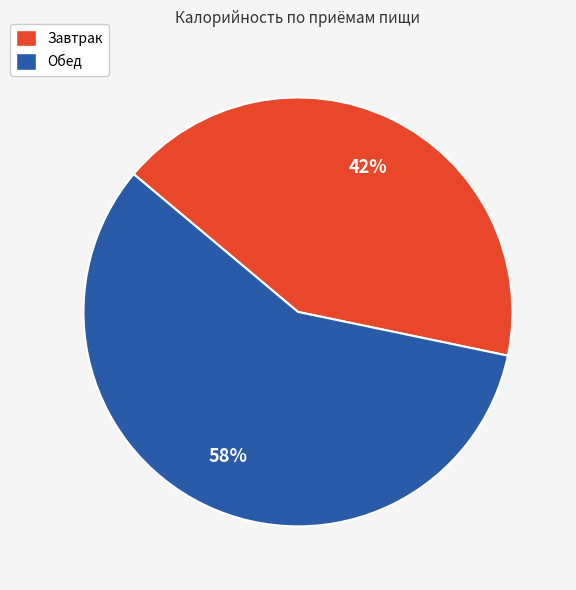

To the nearest percent, what is the combined percentage of Обед and Завтрак?

100%